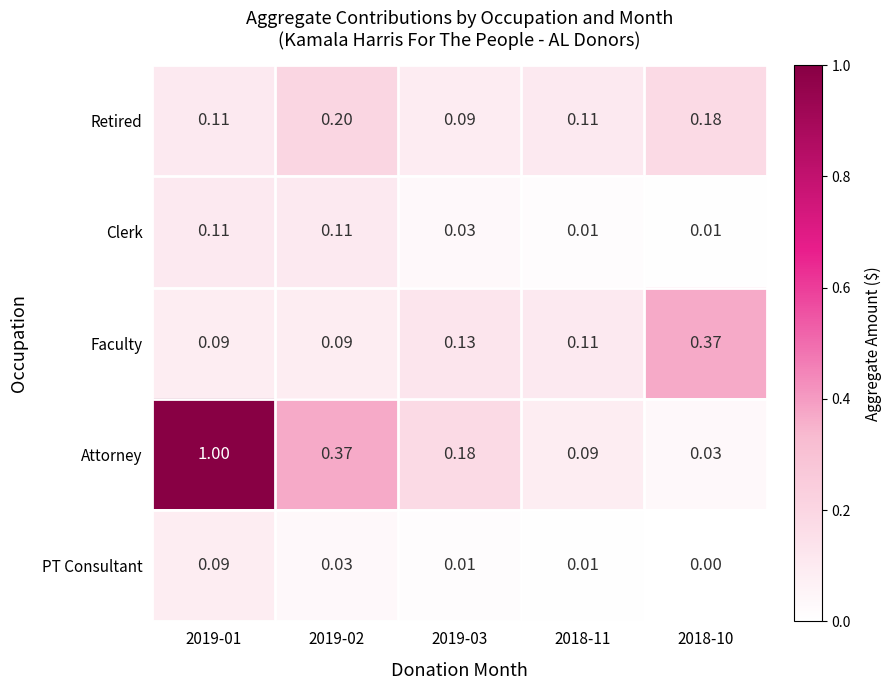

Rank the series by their maximum value, from lowest to highest.

PT Consultant, Clerk, Retired, Faculty, Attorney